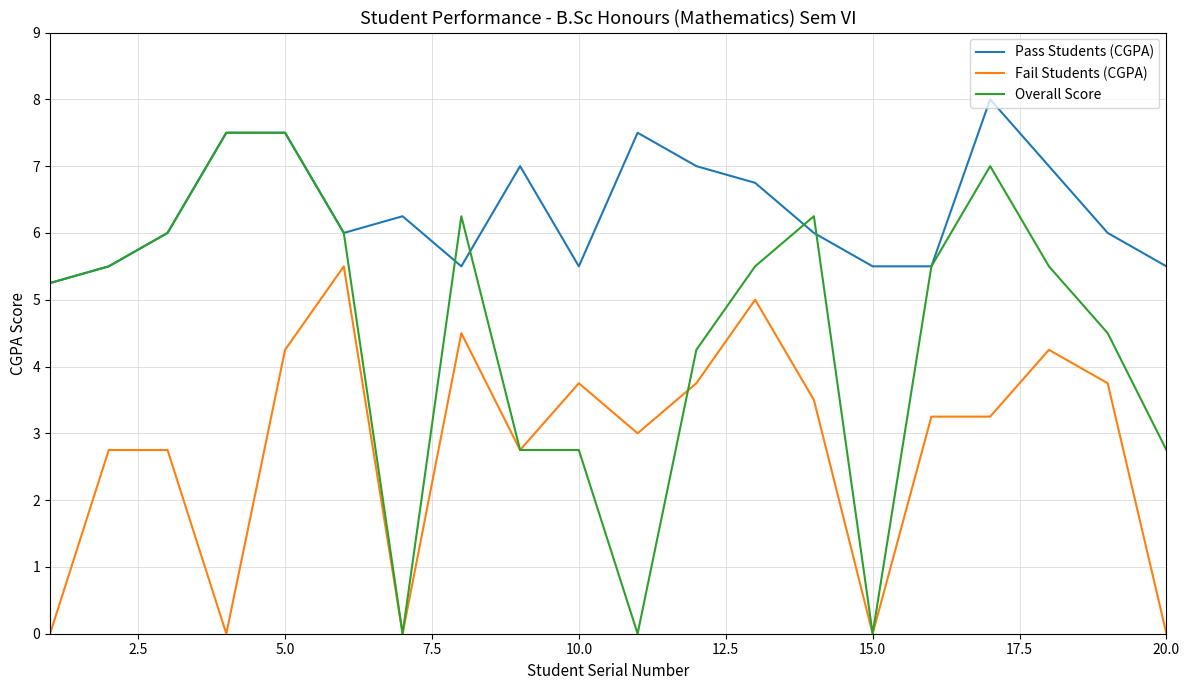

What is the highest value of the Pass Students (CGPA) series?

8.0